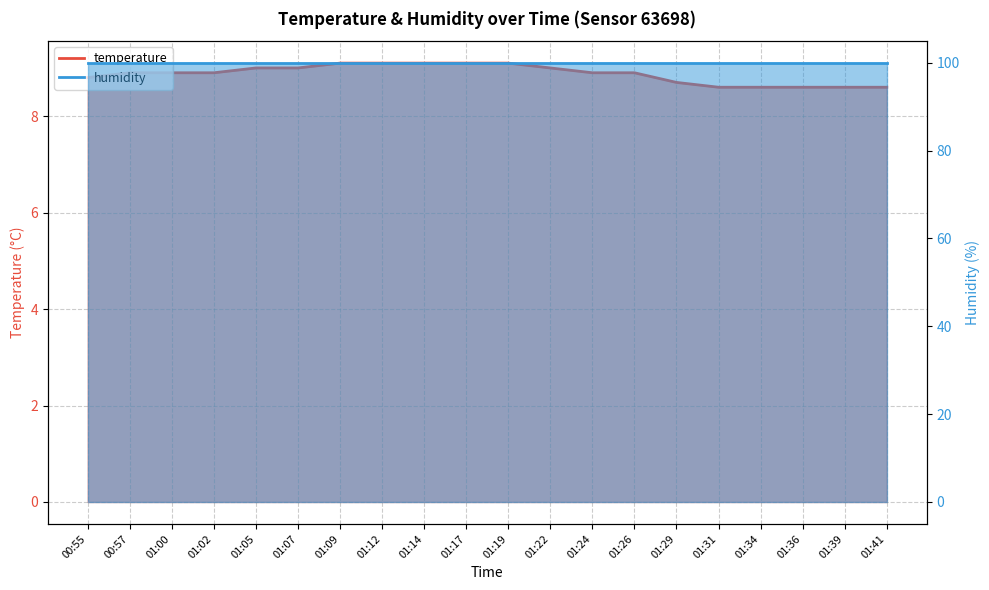

Which category has the lowest value across all series?

01:31